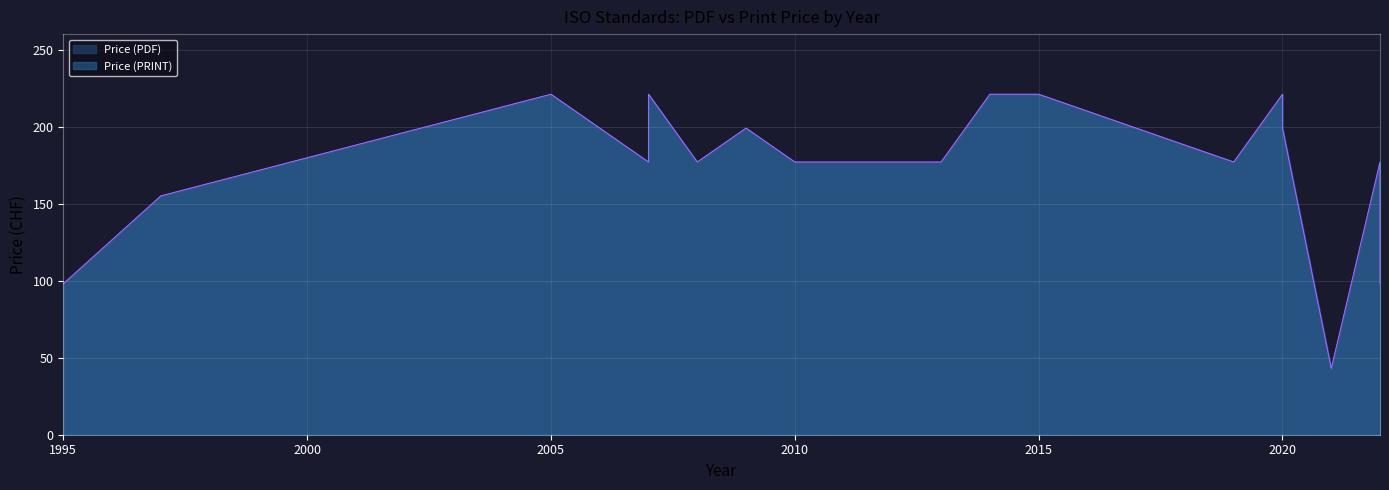

Is the value of Price (PDF) at 2014 greater than the value of Price (PRINT) at 2008?

Yes